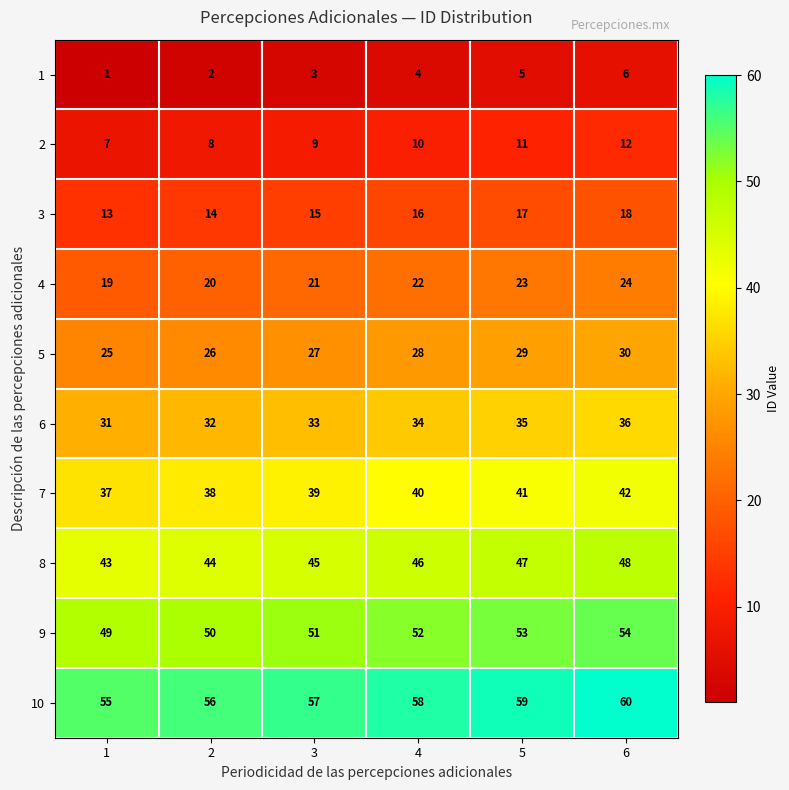

What is the total value across all series at 2?

290